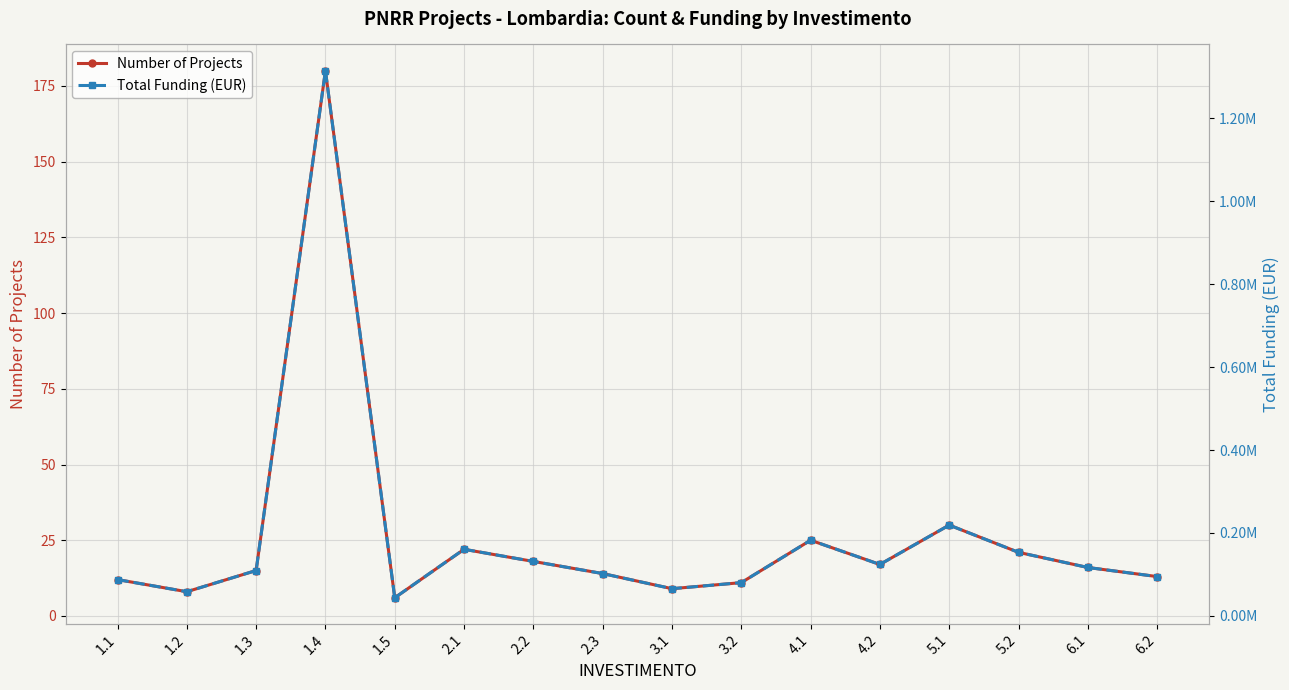

Is it true that Number of Projects equals 18 at 2.2?

True